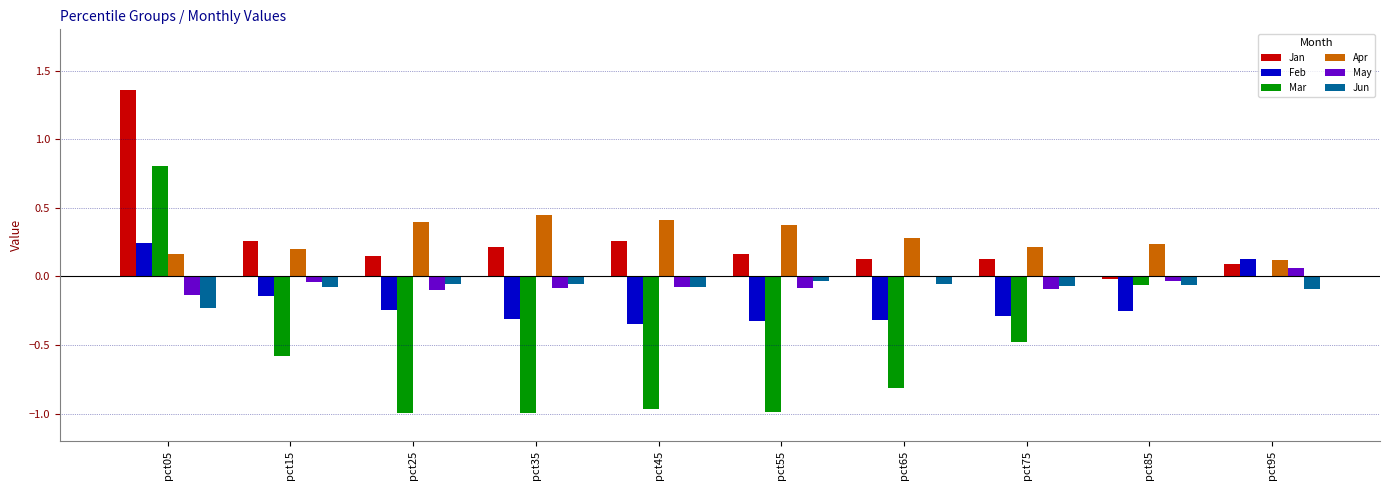

Is the value of Apr at pct35 greater than the value of Mar at pct25?

Yes